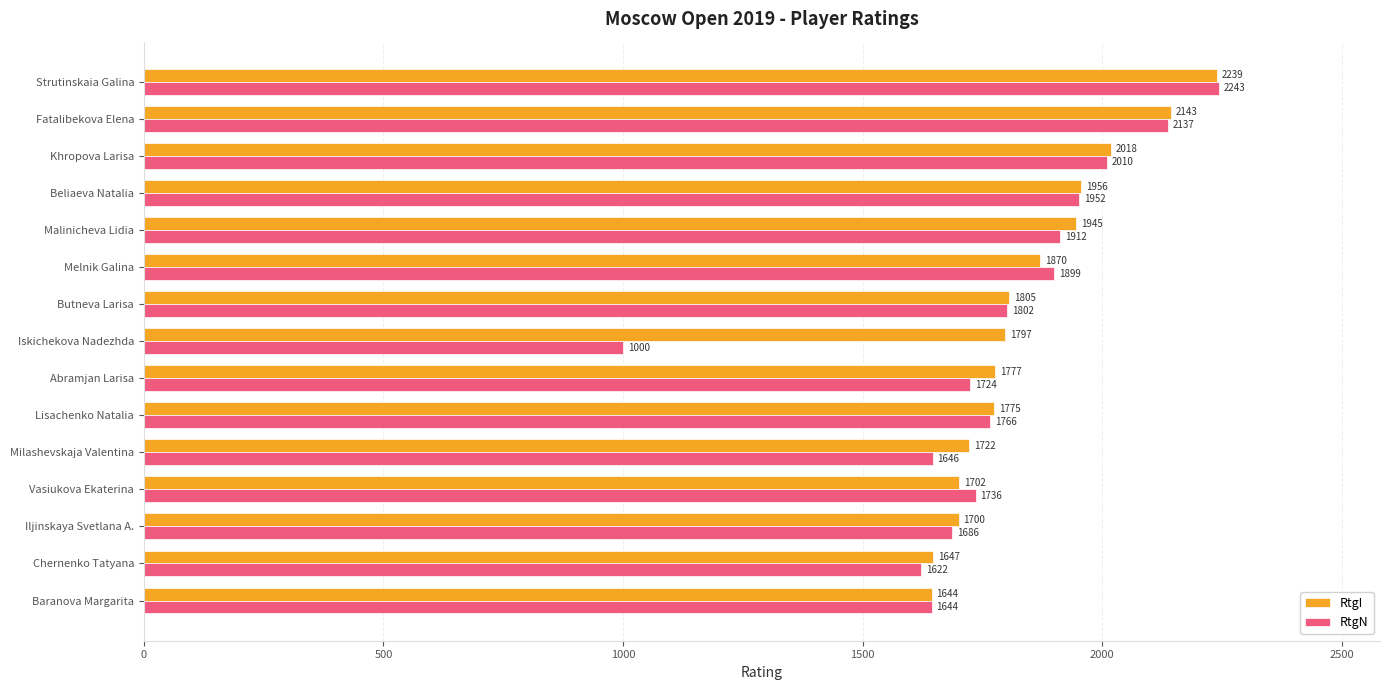

At which category is the sum across all series the highest?

Strutinskaia Galina